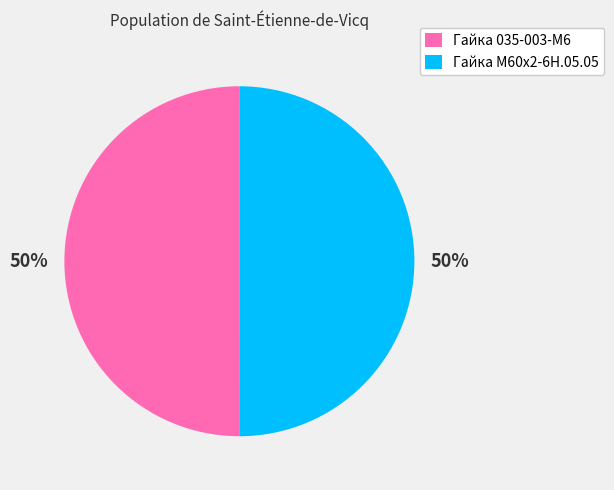

To the nearest percent, what percentage of the pie is Гайка 035-003-М6?

50%